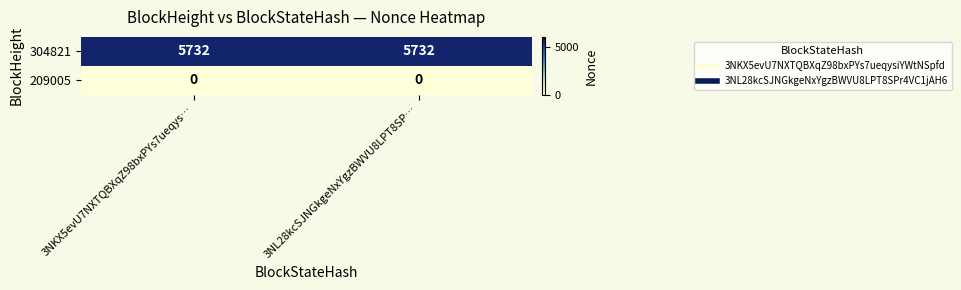

What is the difference between the highest and lowest values at 3NKX5evU7NXTQBXqZ98bxPYs7ueqys…?

5732